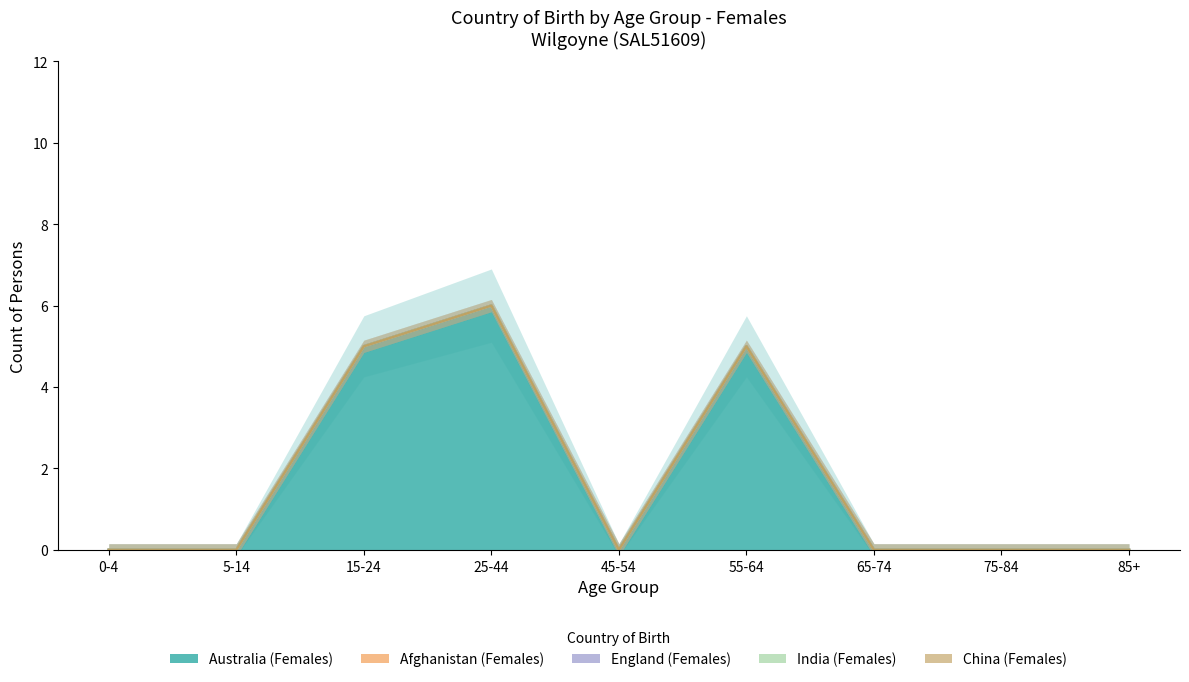

Which has a higher value, 75-84 or 55-64?

55-64